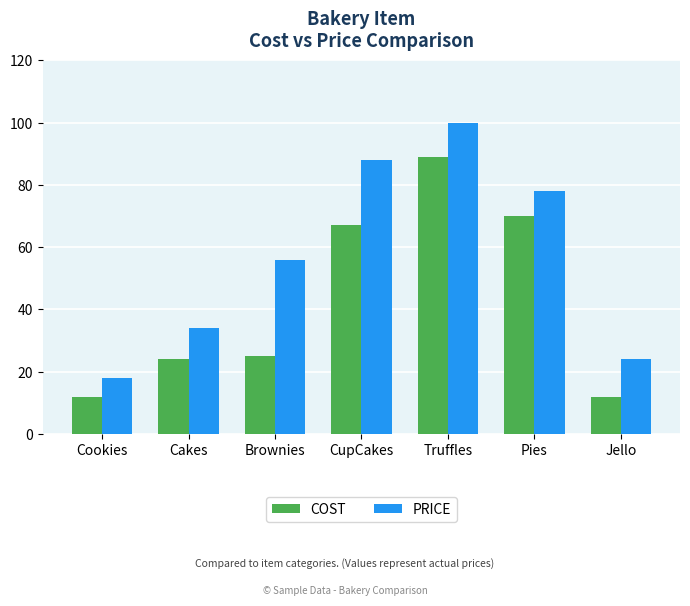

What is the difference between the PRICE values at CupCakes and Jello?

64